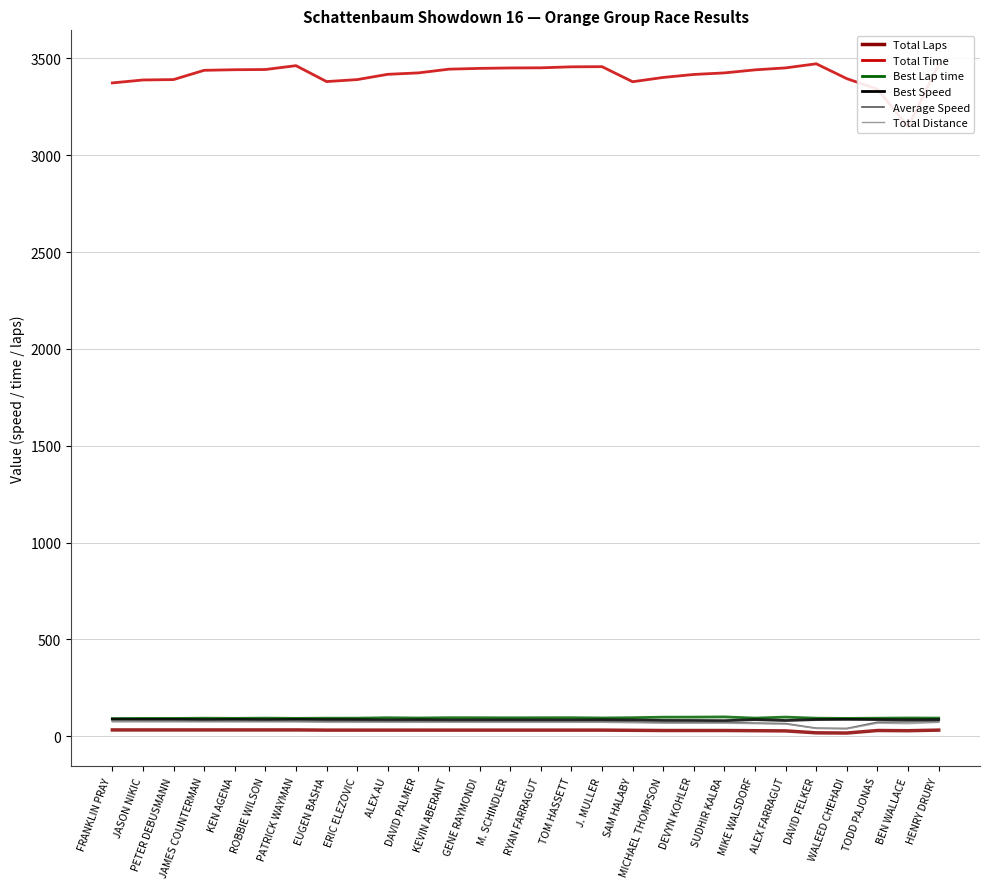

What is the approximate value of Best Lap time at EUGEN BASHA?

93.7